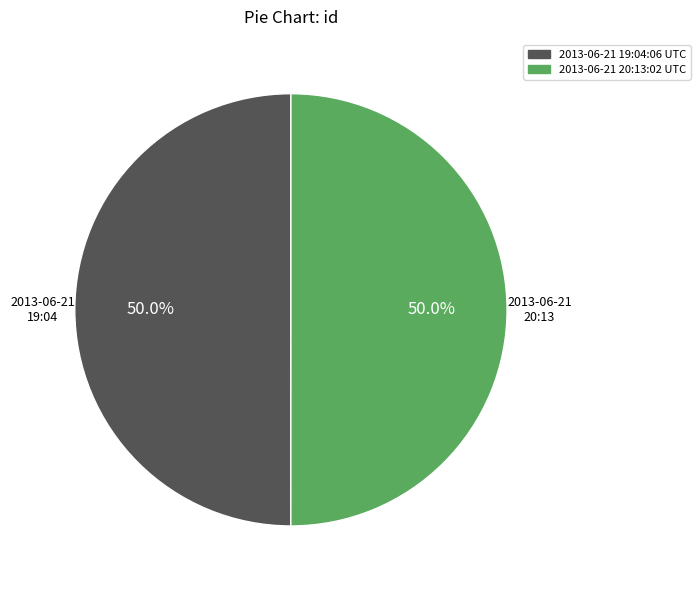

Approximately how many times larger is the value at 2013-06-21 19:04:06 UTC compared to 2013-06-21 20:13:02 UTC?

1.0